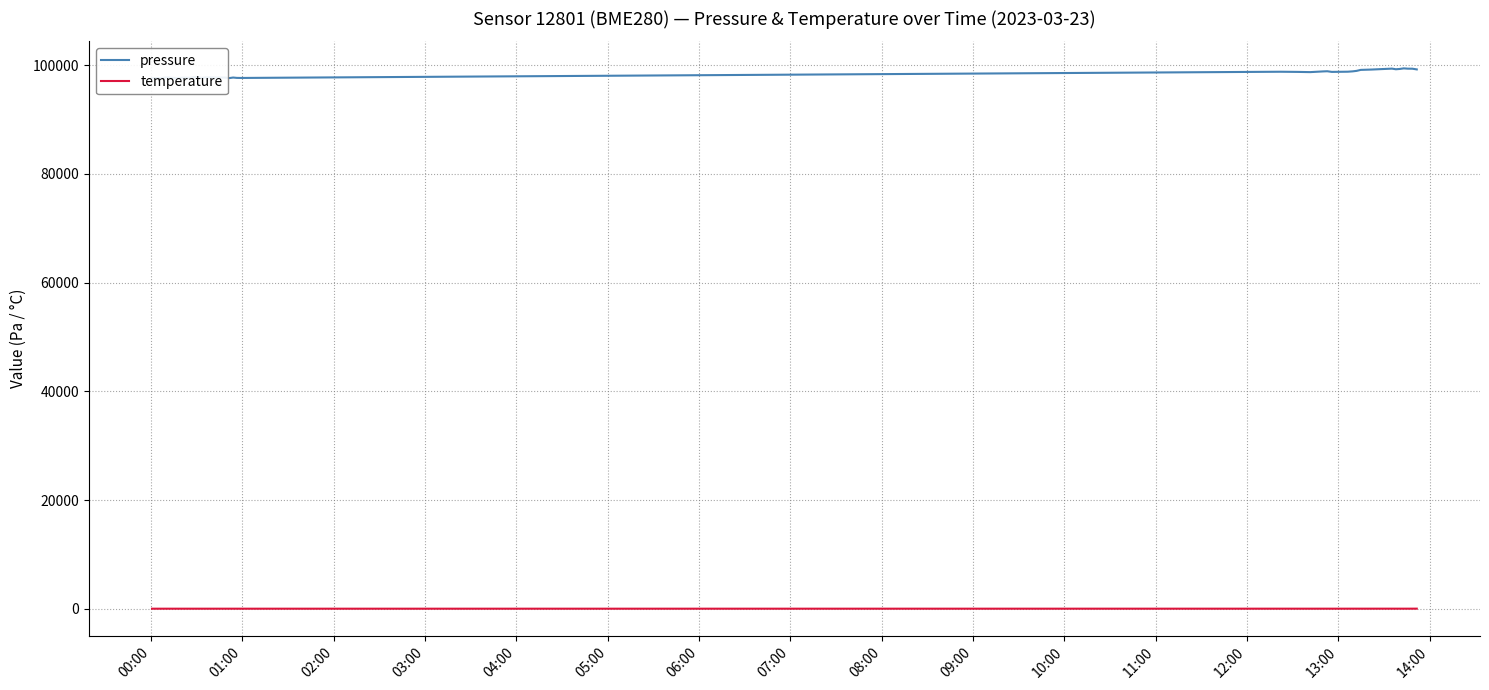

How many lines are shown in the chart?

2